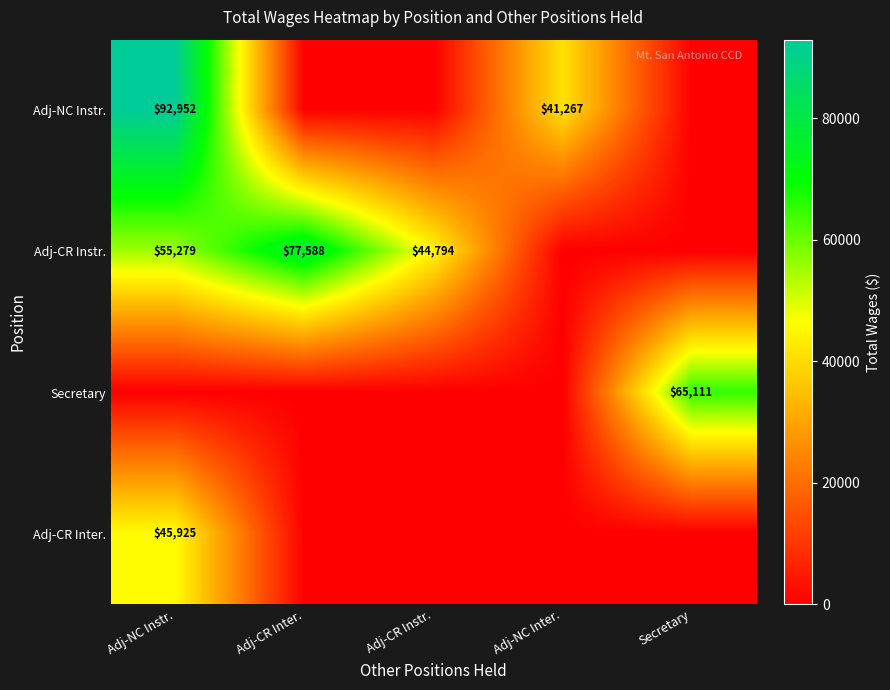

True or false: Adj-CR Instr. has a value of 58441 at Adj-CR Instr..

False